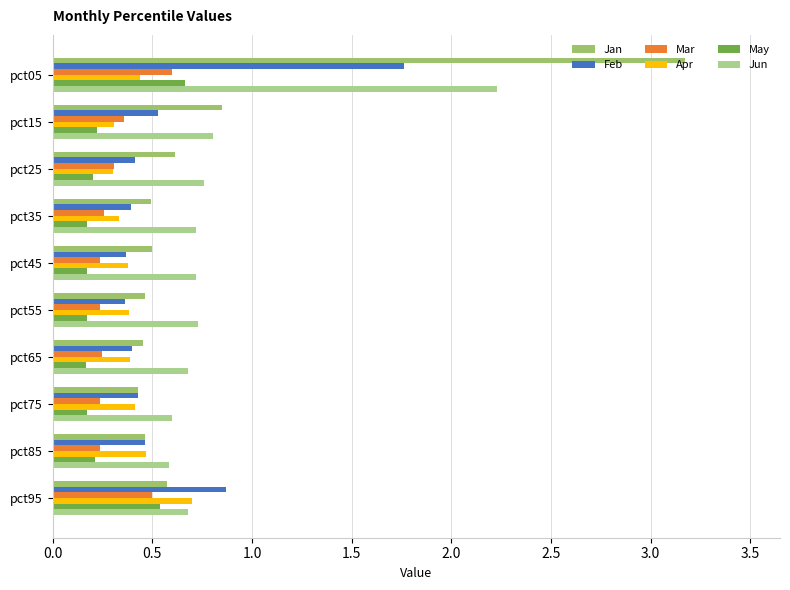

What is the maximum value for Jun?

2.2